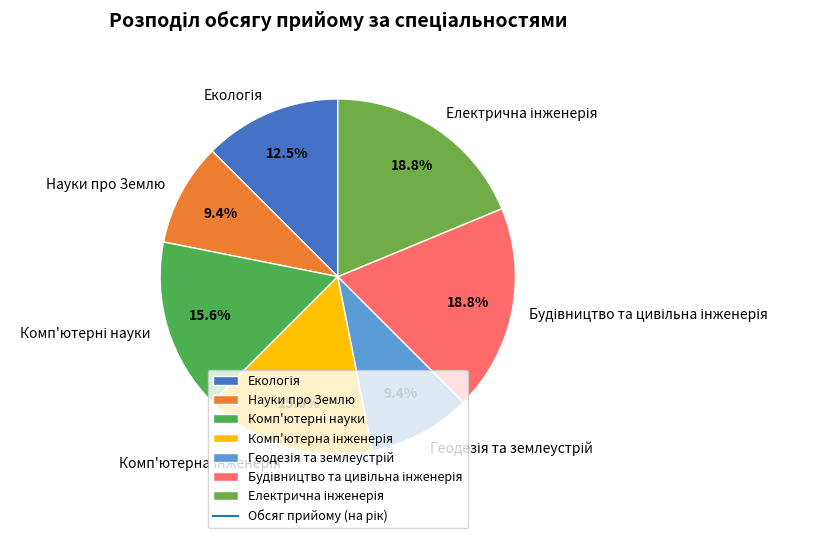

Is there any slice that represents more than half of the pie?

No